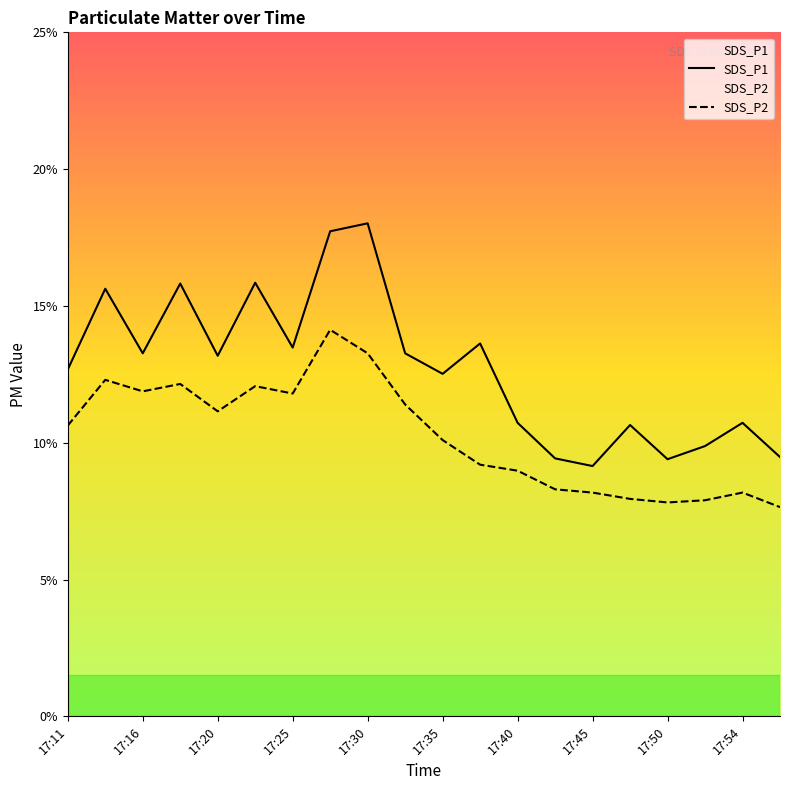

What value does the SDS_P1 series have at 17:45?

9.2